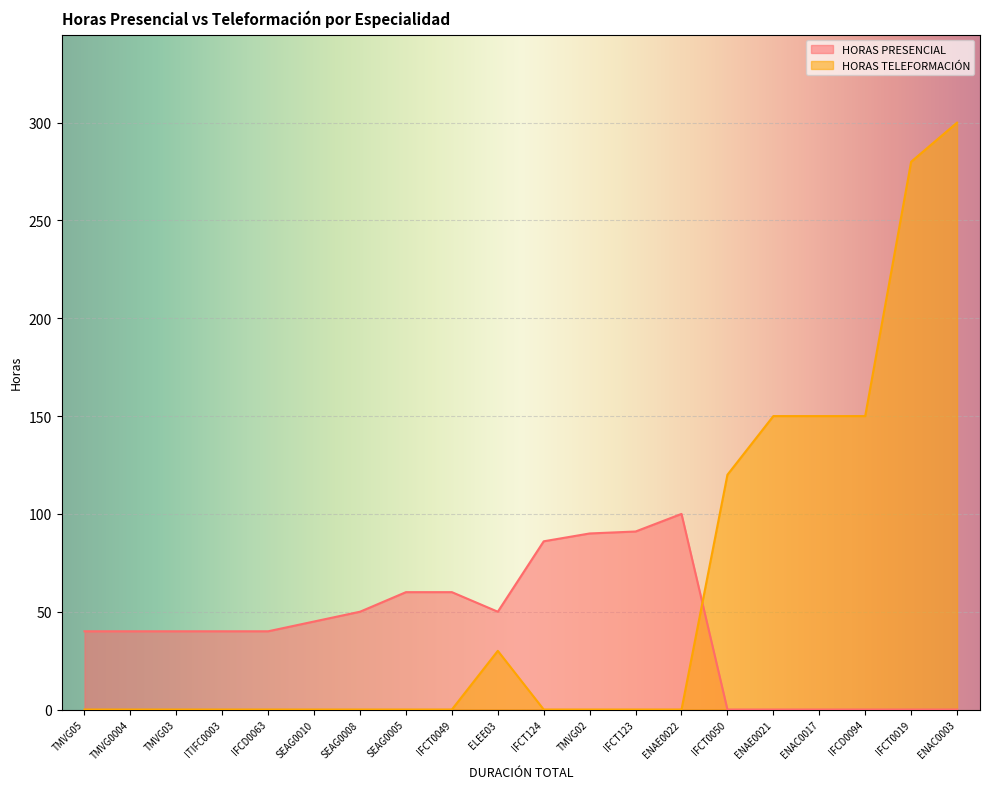

What is the average value of the HORAS TELEFORMACIÓN series?

59